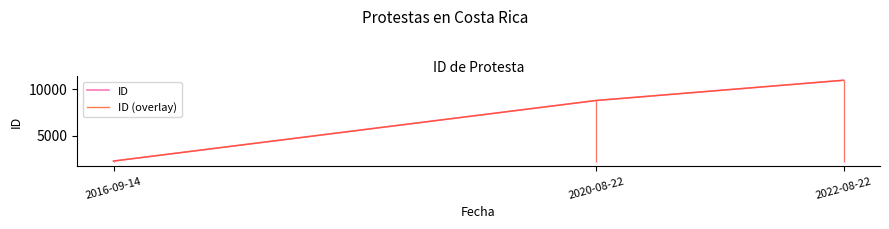

Which category has the lowest value across all series?

2016-09-14